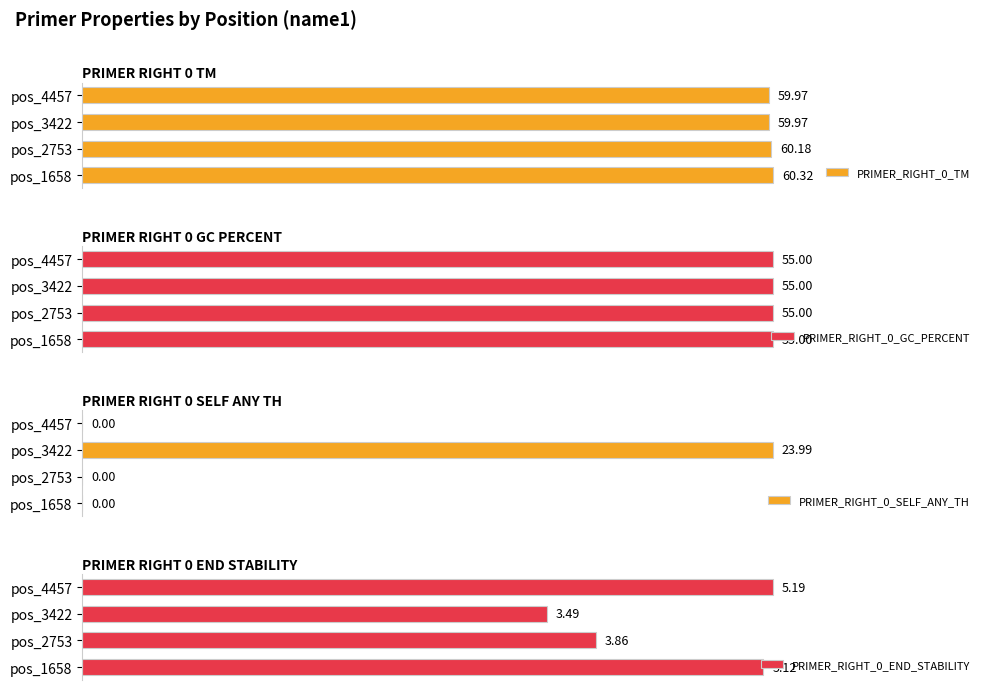

List the labels in order of PRIMER_RIGHT_0_END_STABILITY value, smallest first.

pos_3422, pos_2753, pos_1658, pos_4457